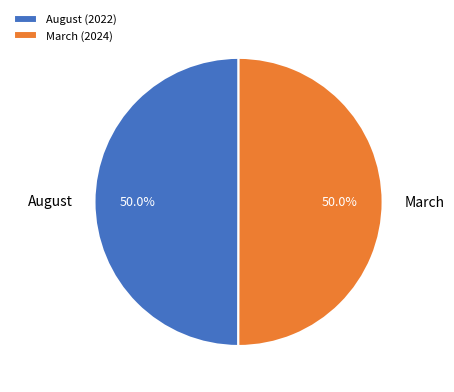

Is it true that March is 50% of the pie?

True